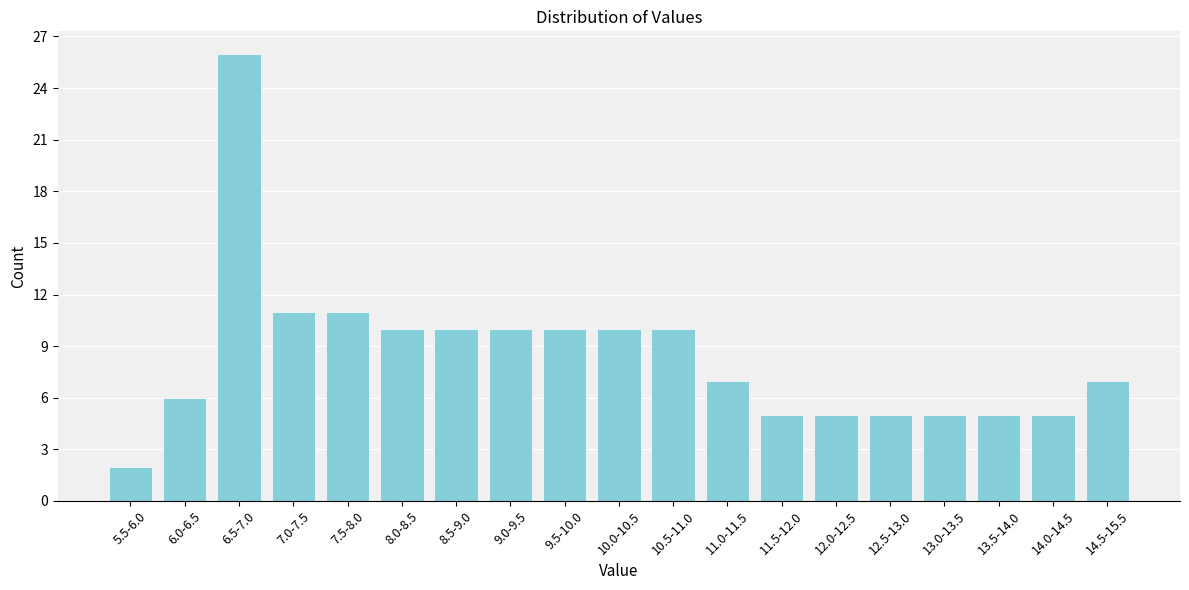

Reading left to right, extract all data points from this chart.

5.5-6.0=2	6.0-6.5=6	6.5-7.0=26	7.0-7.5=11	7.5-8.0=11	8.0-8.5=10	8.5-9.0=10	9.0-9.5=10	9.5-10.0=10	10.0-10.5=10	10.5-11.0=10	11.0-11.5=7	11.5-12.0=5	12.0-12.5=5	12.5-13.0=5	13.0-13.5=5	13.5-14.0=5	14.0-14.5=5	14.5-15.5=7